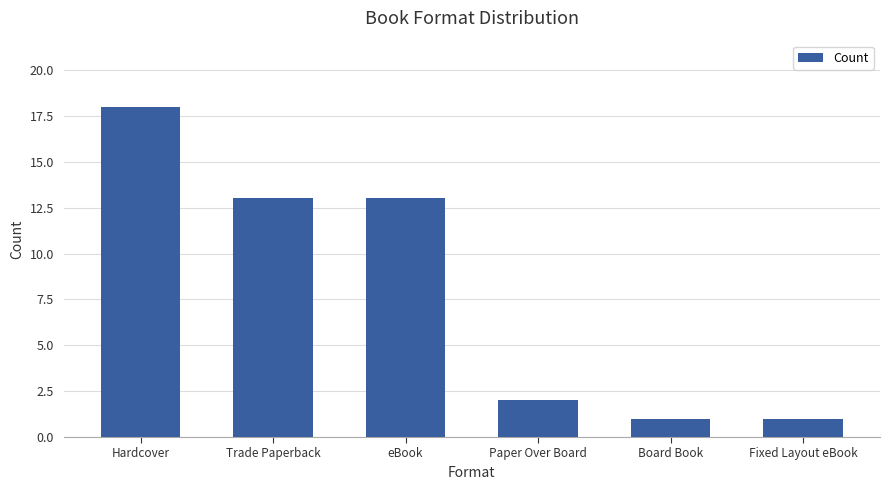

How many data points are less than 13?

3